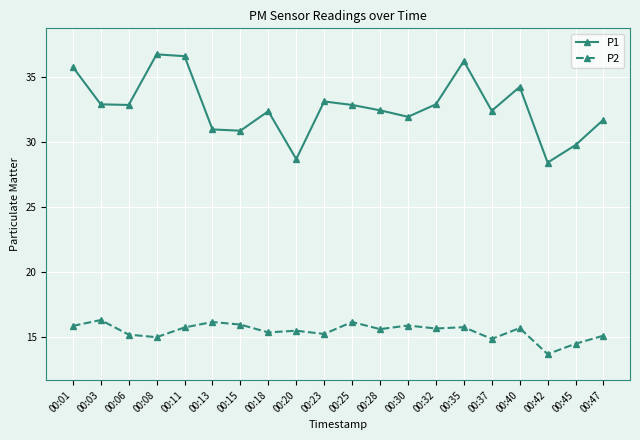

What is the sum of the P1 values at 00:40 and 00:45?

64.0